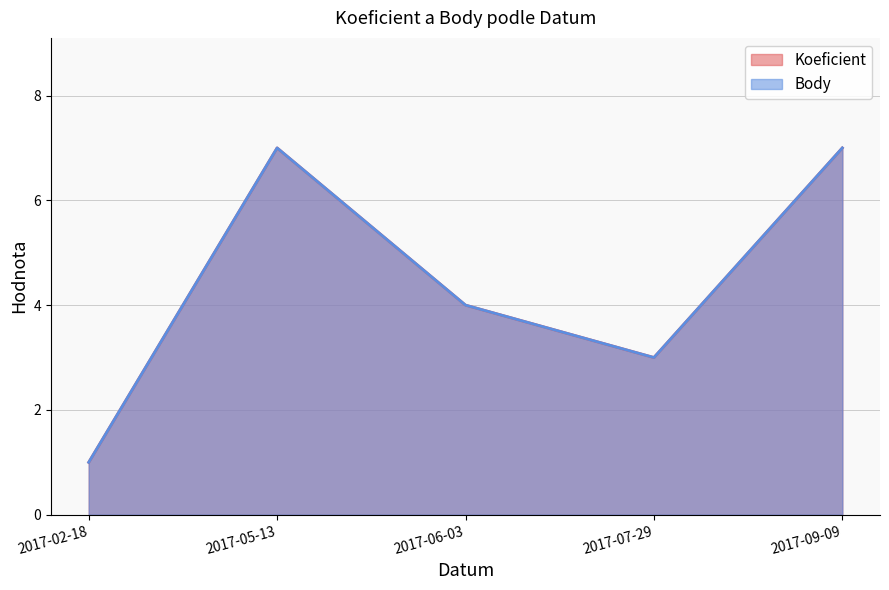

What position from the left is 2017-02-18?

1